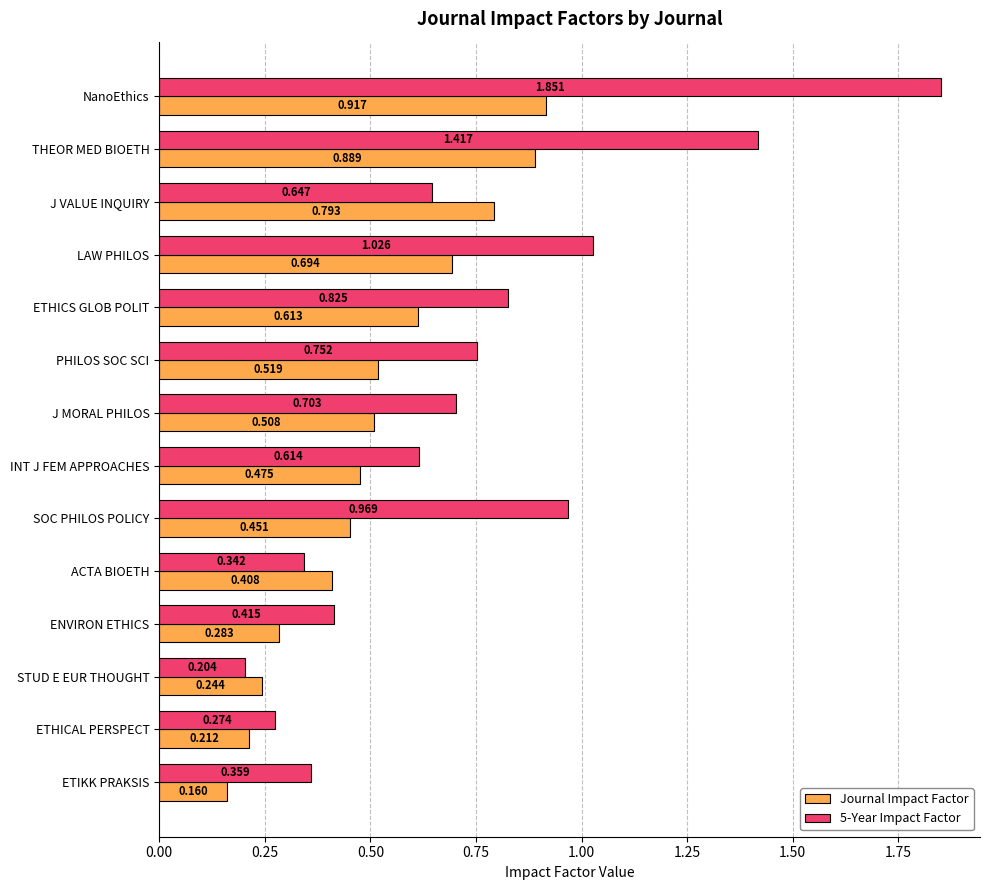

At which label is 5-Year Impact Factor closest to 1?

LAW PHILOS